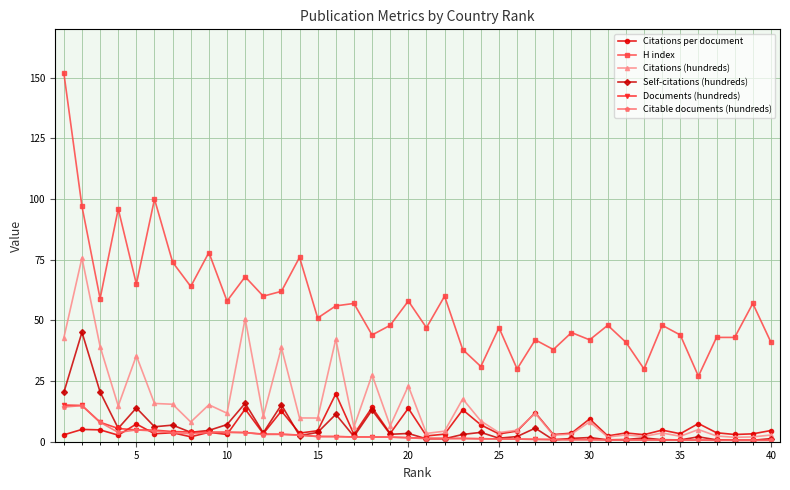

What is the value of the Self-citations (hundreds) point at the 12th from the left?

3.7